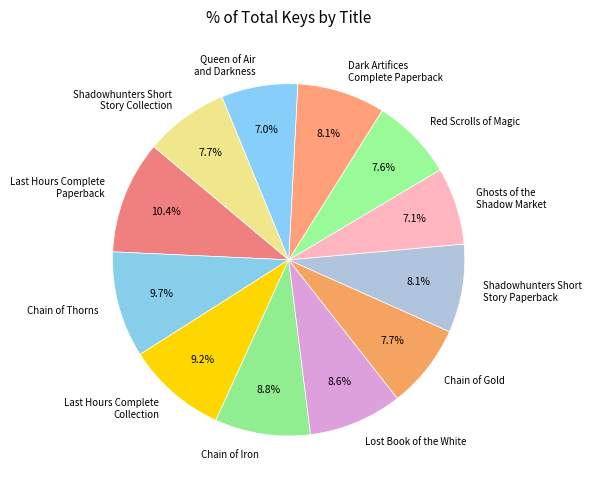

Is it true that Chain of Gold is 8% of the pie?

True